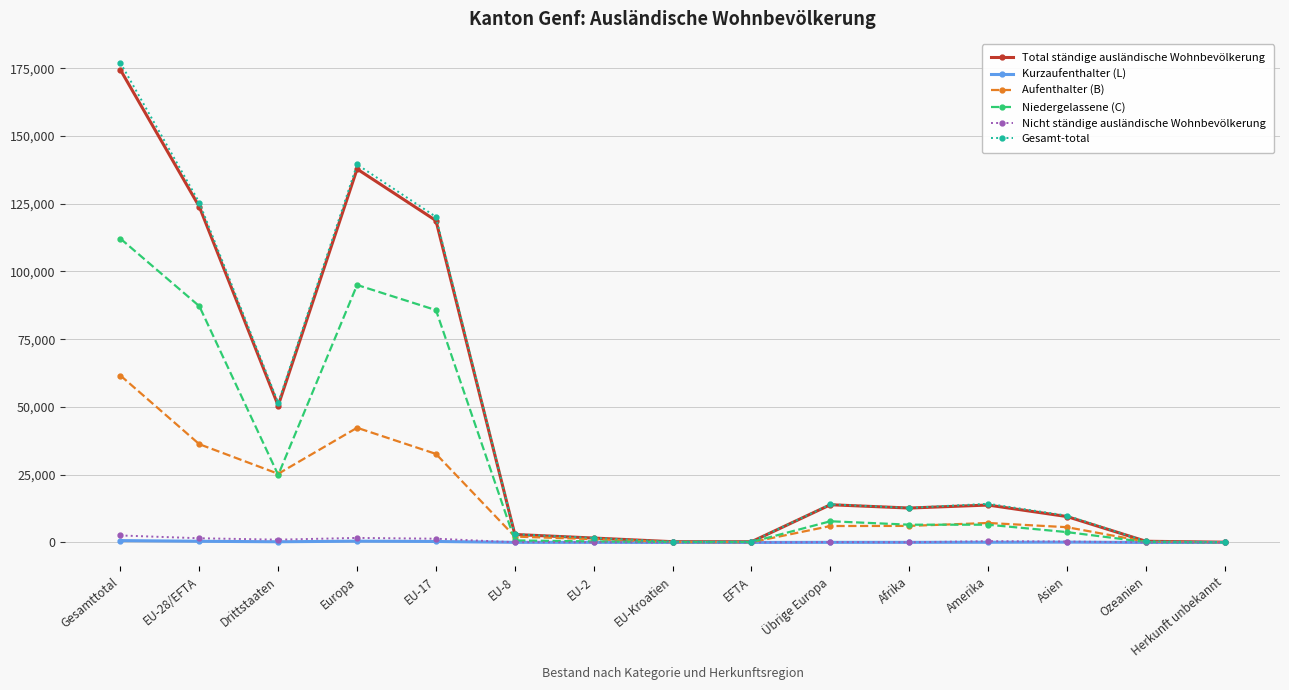

At which category does Aufenthalter (B) reach its first local peak?

Europa